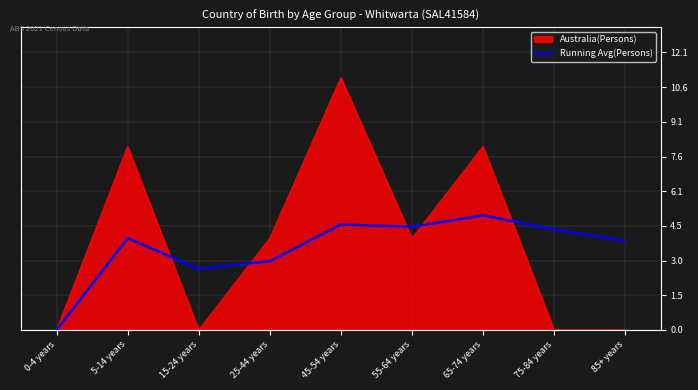

Rank the series at 65-74 years from lowest to highest value.

Running Avg(Persons), Australia(Persons)